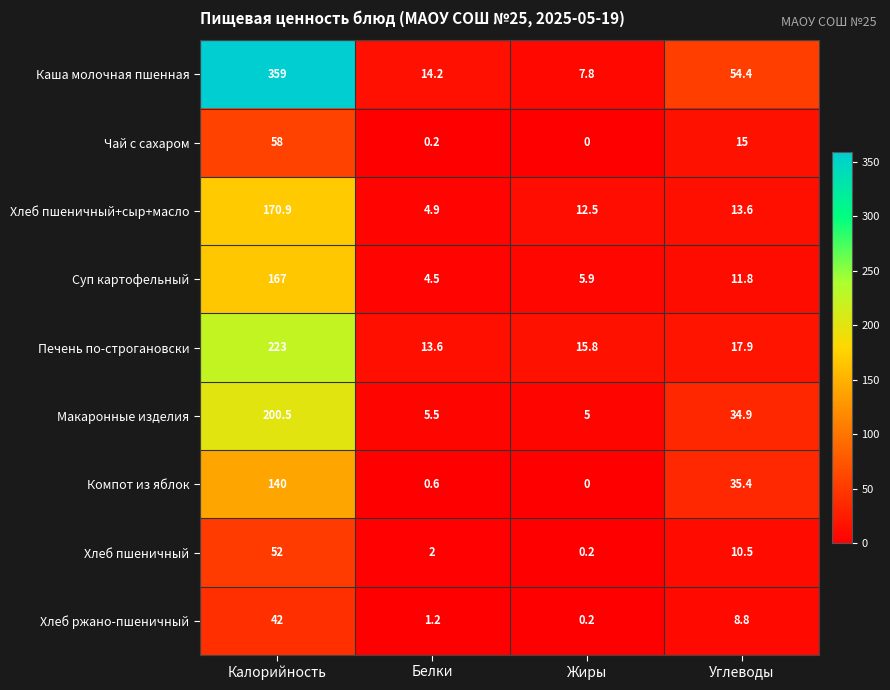

At which category is the sum across all series the highest?

Калорийность